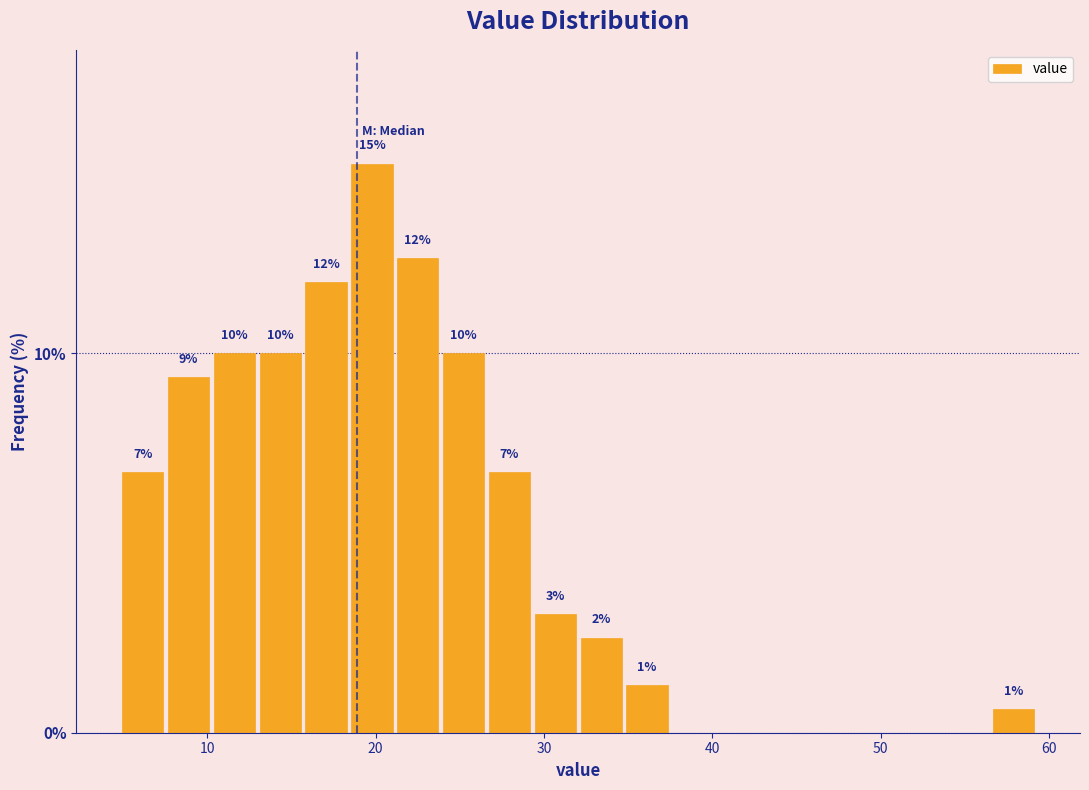

Read against the x-axis, roughly where is the centre of the tallest bar?

20